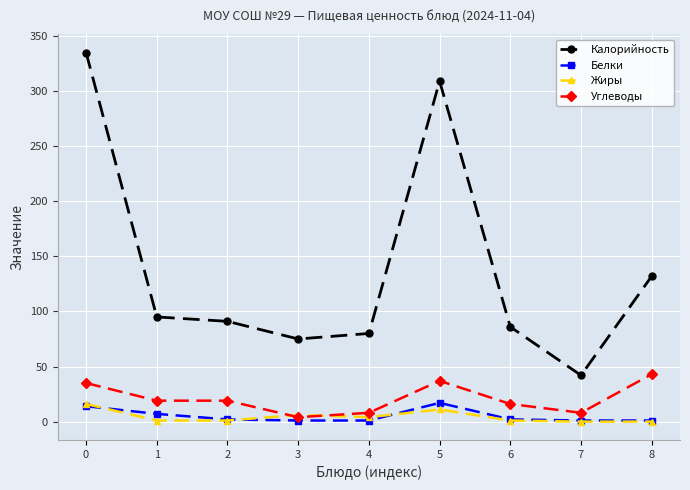

What is the spread (max minus min) of values at 6?

85